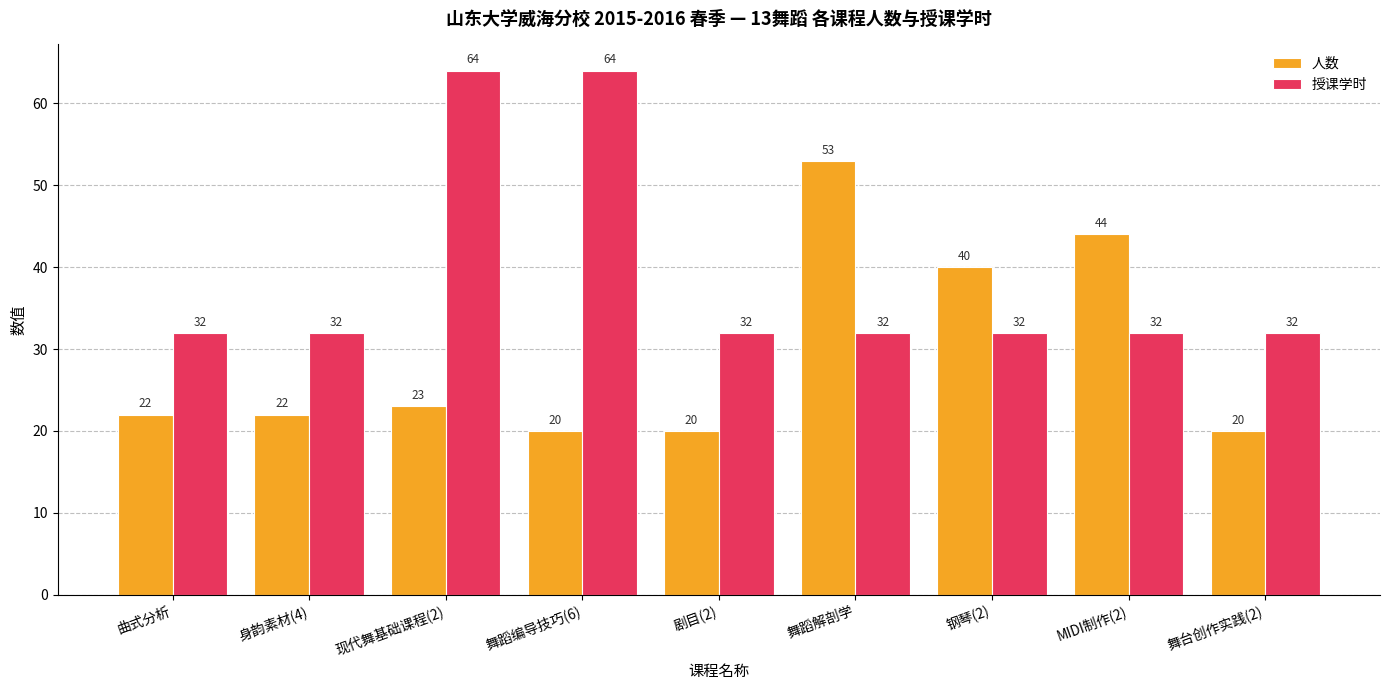

How many bars are there in each group?

2